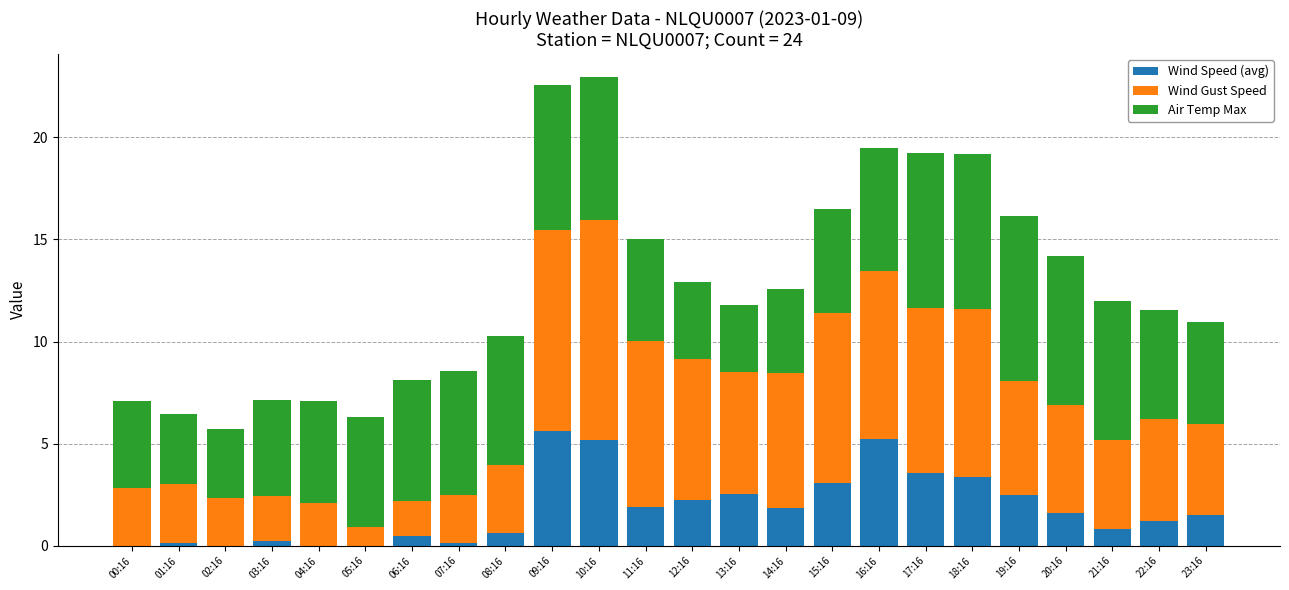

Read the Wind Speed (avg) value at 13:16.

2.6